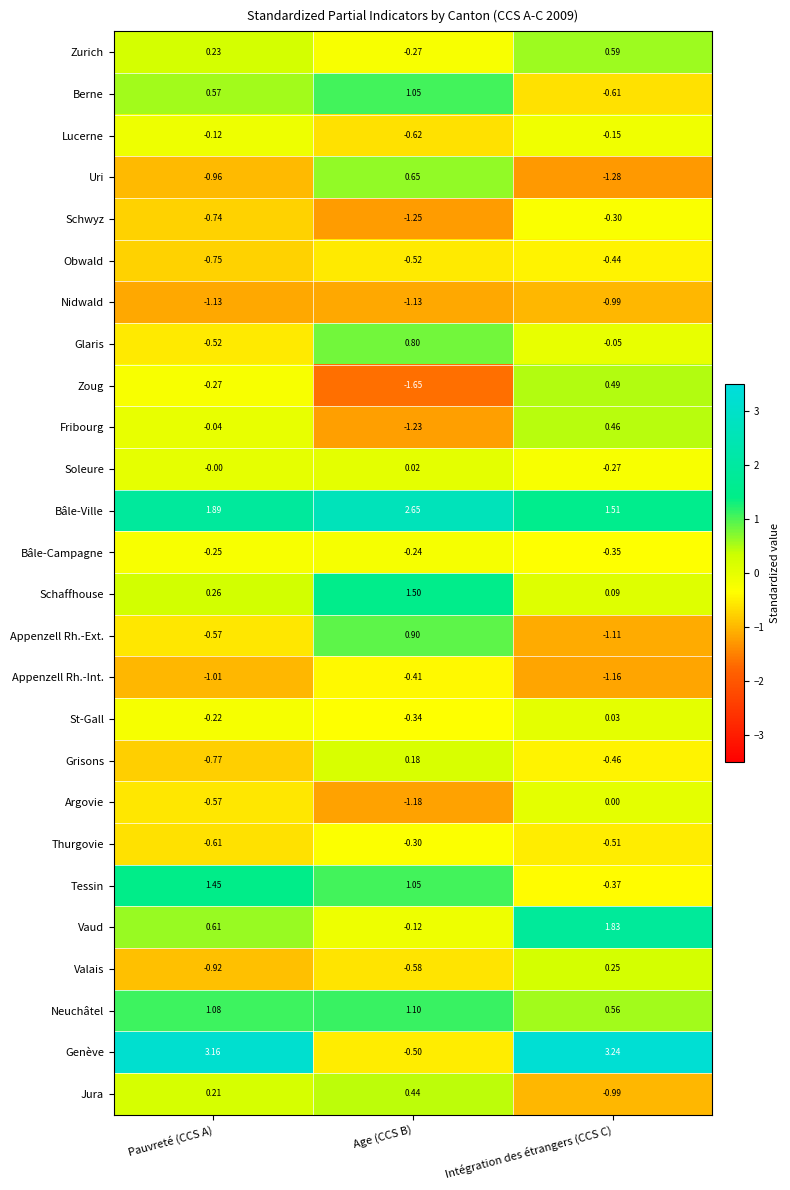

Which category has the lowest value across all series?

Age (CCS B)